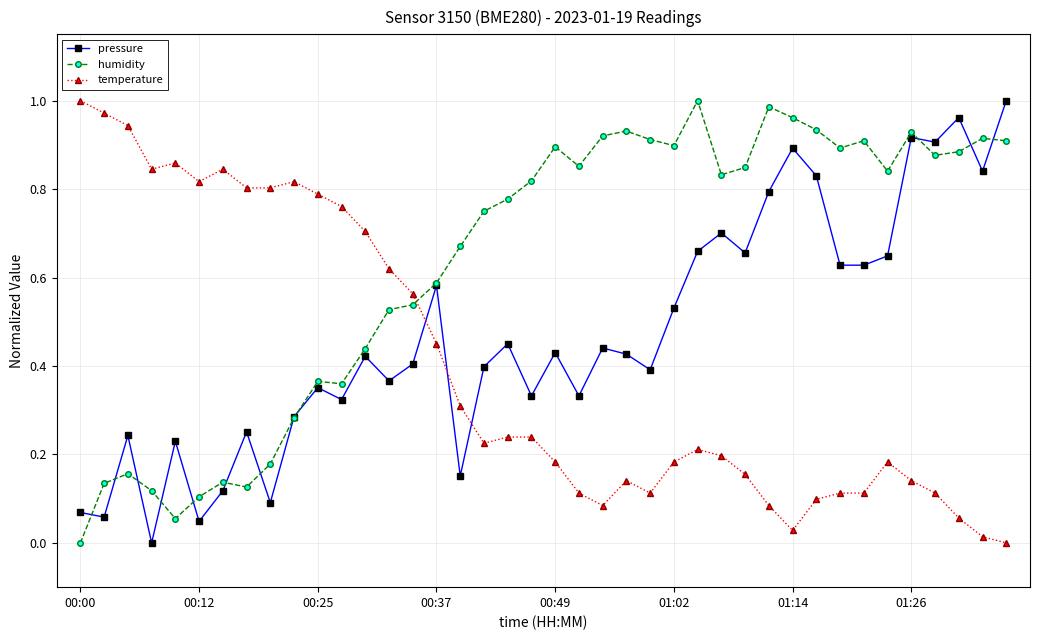

Rank the series by their average value, from lowest to highest.

temperature, pressure, humidity